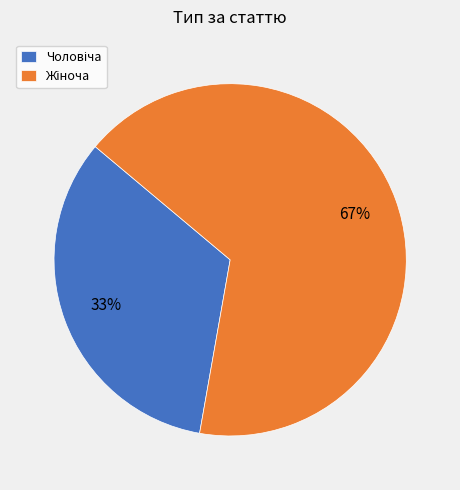

To the nearest percent, what is the average slice percentage?

50%